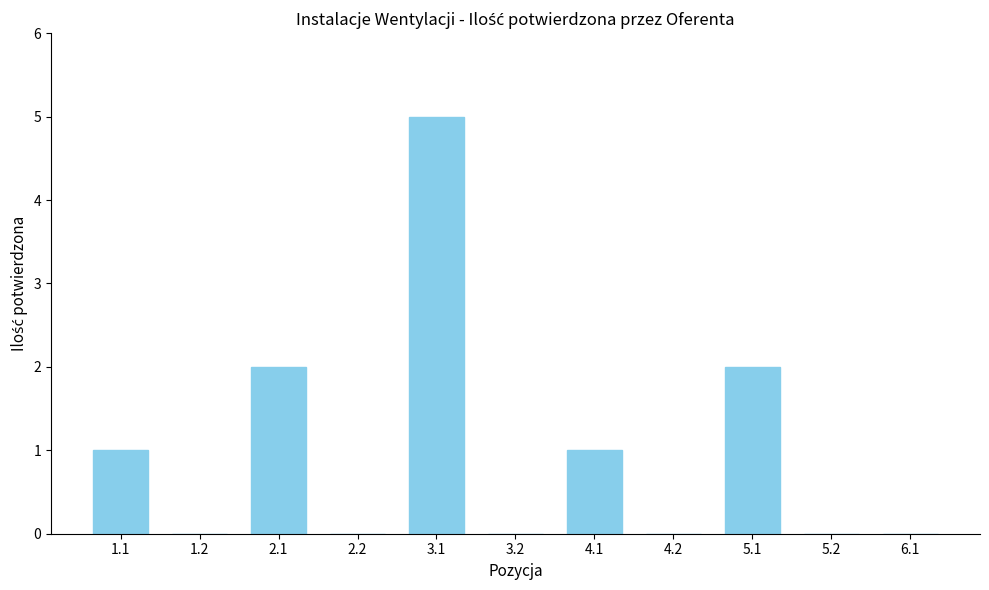

Reading left to right, list all the values displayed in this chart.

1.1=1	1.2=0	2.1=2	2.2=0	3.1=5	3.2=0	4.1=1	4.2=0	5.1=2	5.2=0	6.1=0